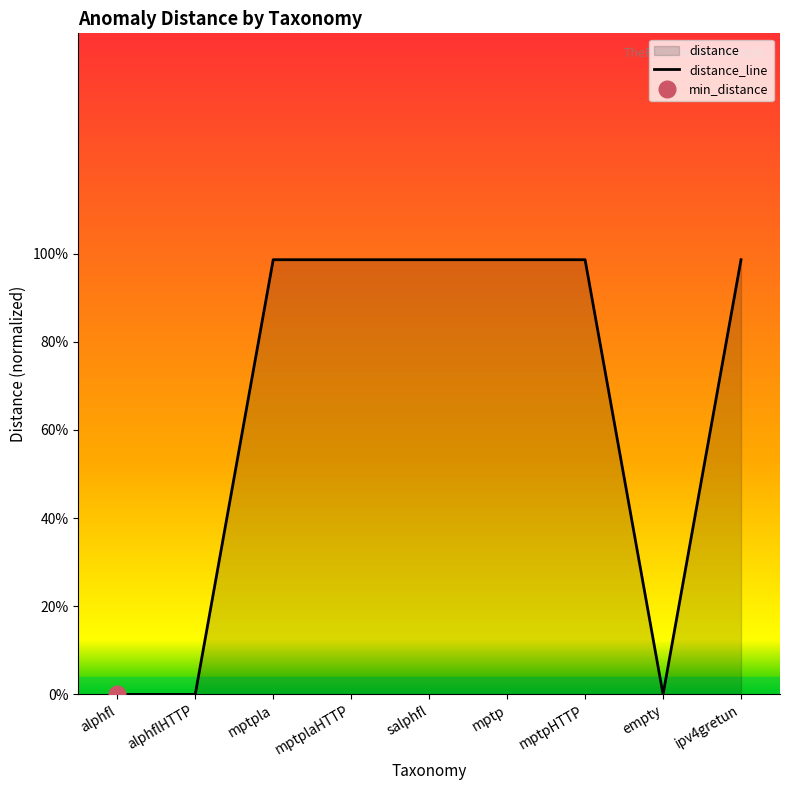

What is the change in value from mptpHTTP to empty?

-1.0